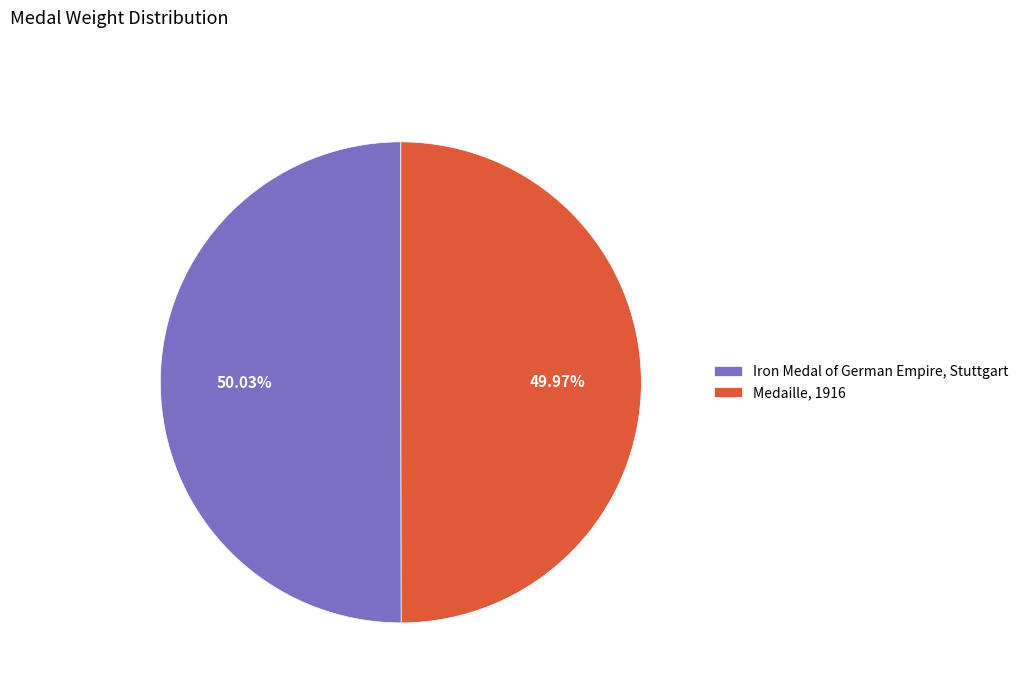

Rank the categories by value from lowest to highest.

Medaille, 1916, Iron Medal of German Empire, Stuttgart